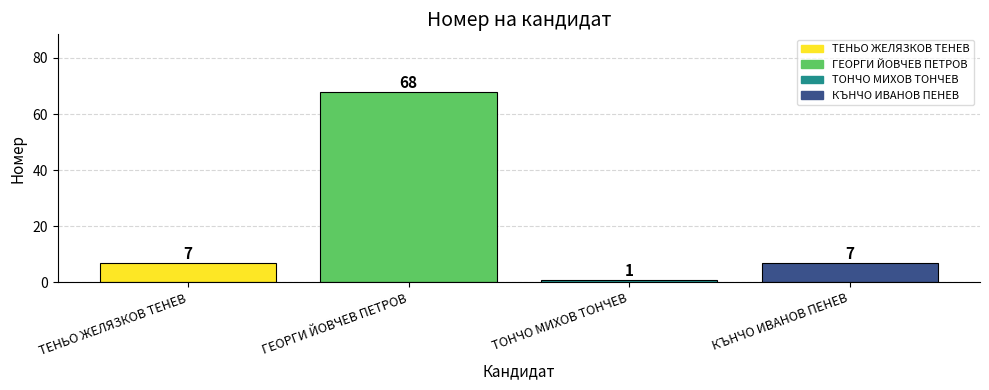

What is the label of the 2nd bar from the left?

ГЕОРГИ ЙОВЧЕВ ПЕТРОВ